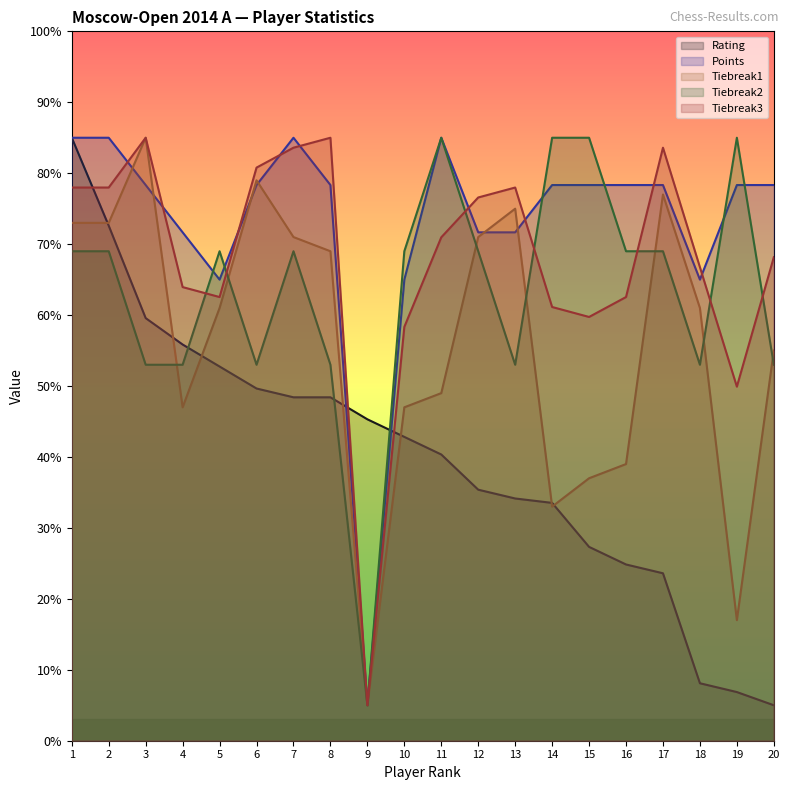

Which series changed the most between 6 and 18?

Rating